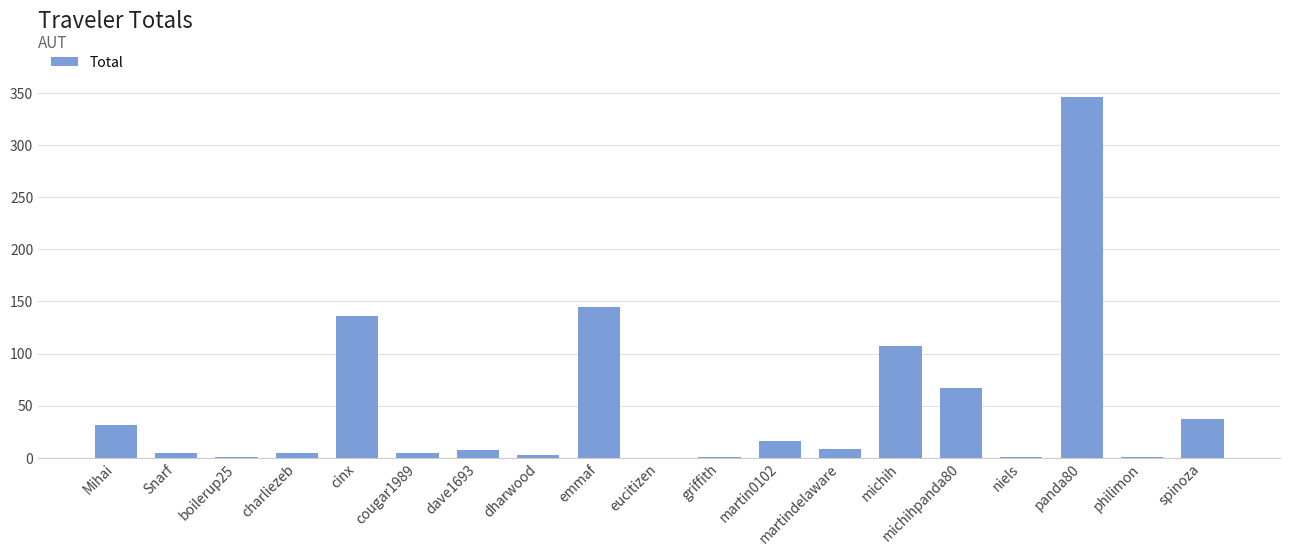

What is the sum of all values?

921.3